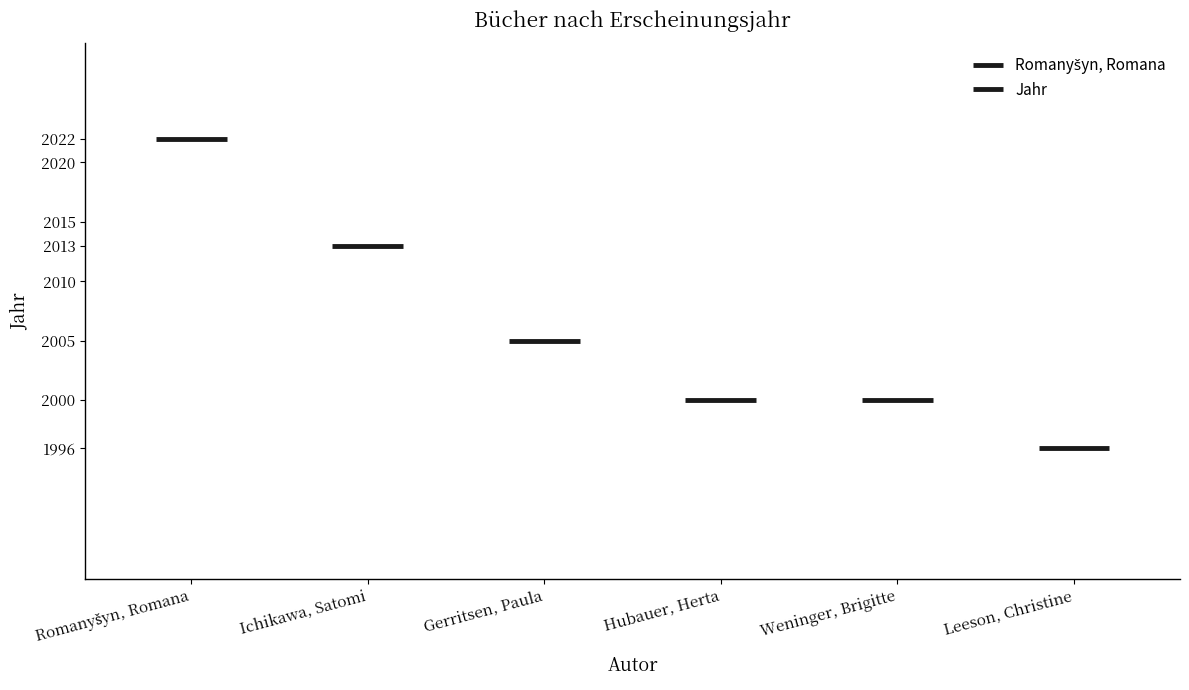

Reading left to right, extract all data points from this chart.

2022	2013	2005	2000	2000	1996